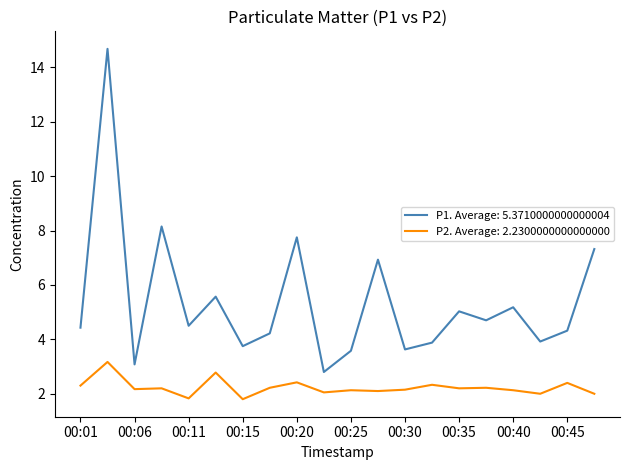

True or false: P2. Average: 2.2300000000000000 and P1. Average: 5.3710000000000004 intersect in this chart.

False